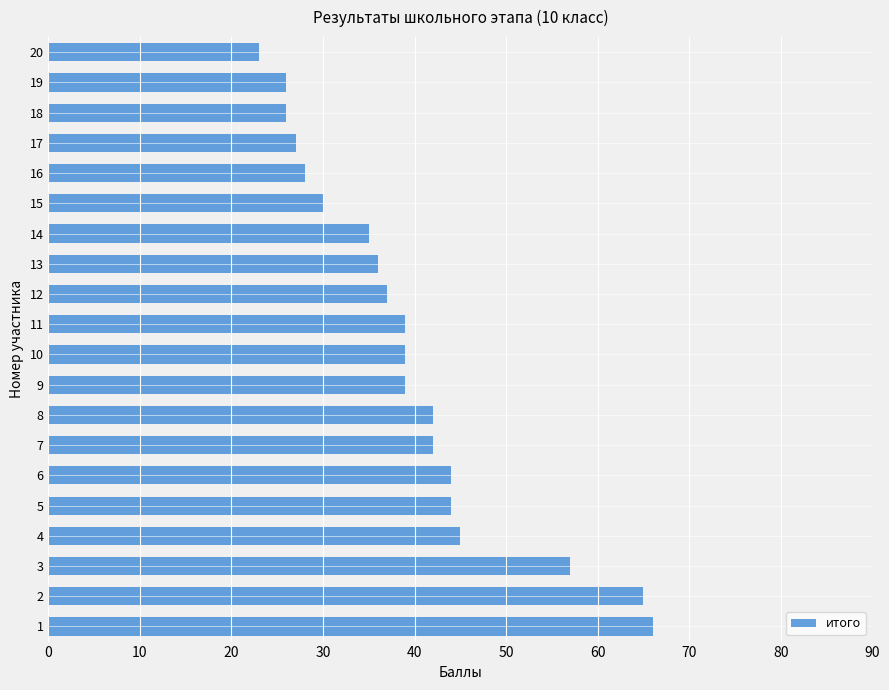

What is the sum of the values at 11 and 6?

83